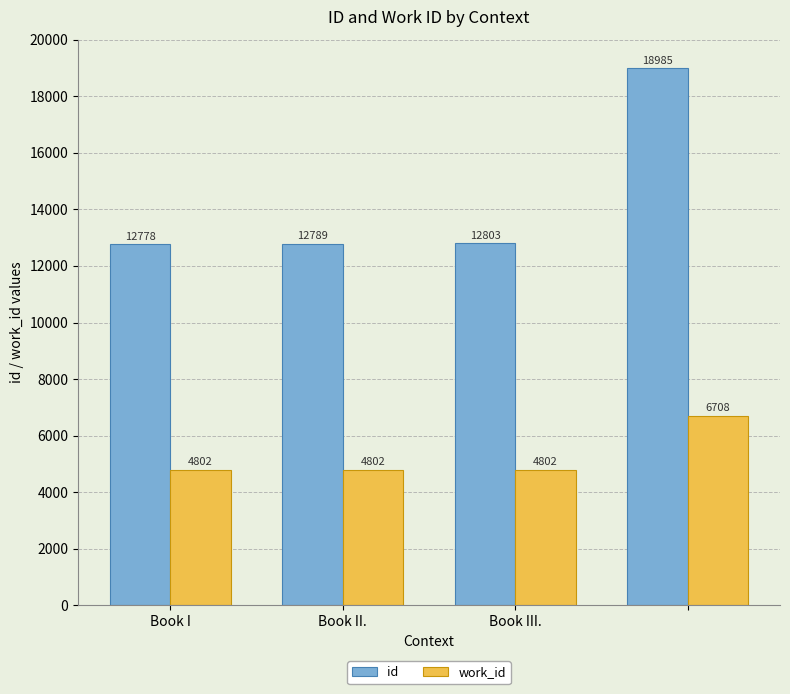

What are all the series names shown in the legend?

id, work_id